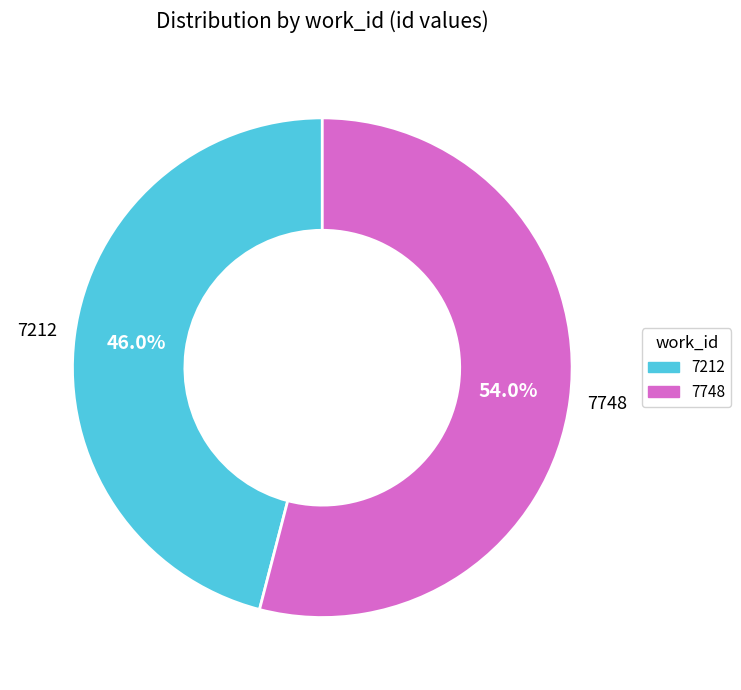

What percentage do 7748 and 7212 together represent?

100.0%